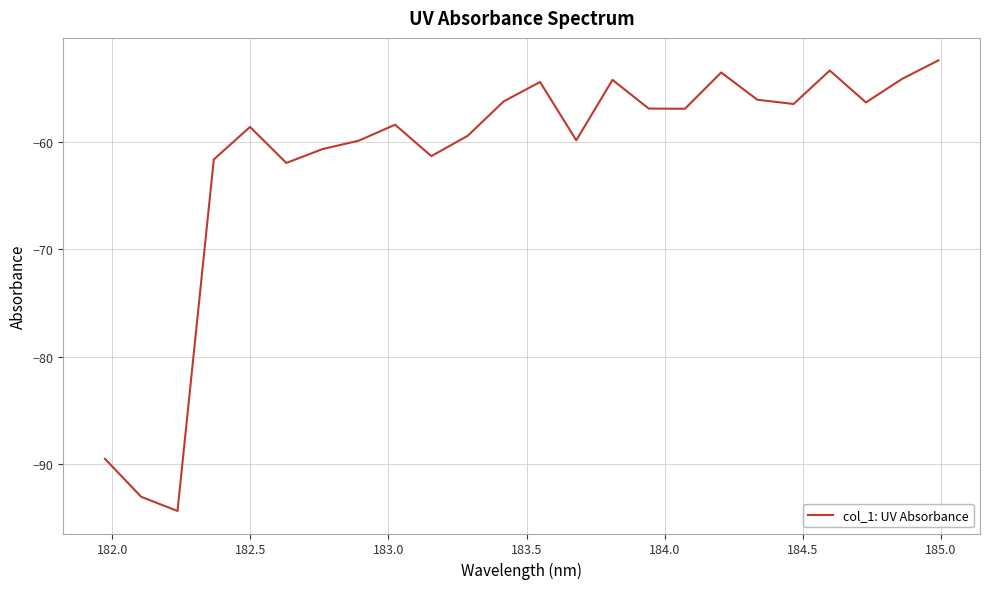

Does the chart have visible grid lines?

Yes